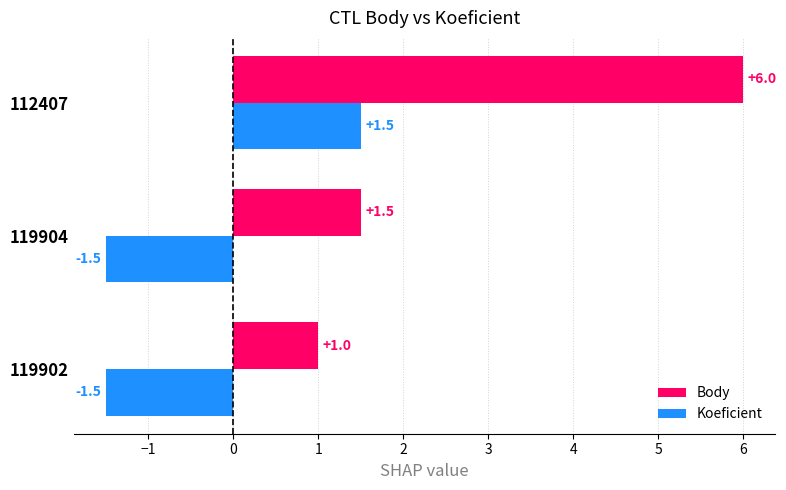

What is the highest value of the Body series?

6.0